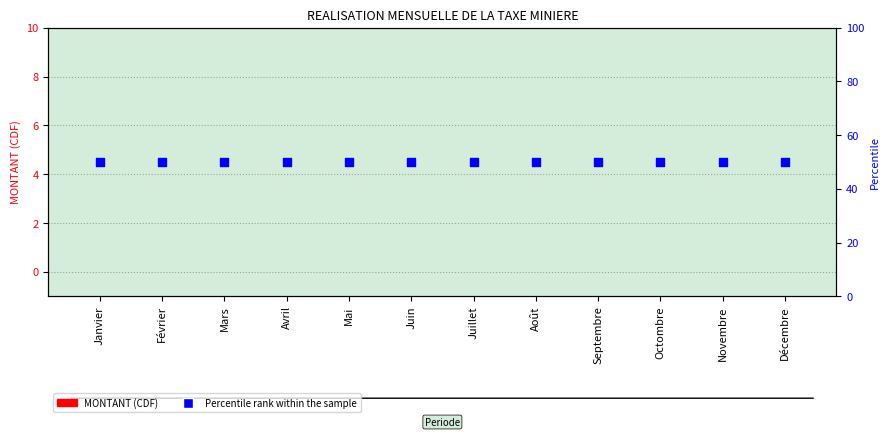

Which series contains the highest Y value?

Percentile rank within the sample